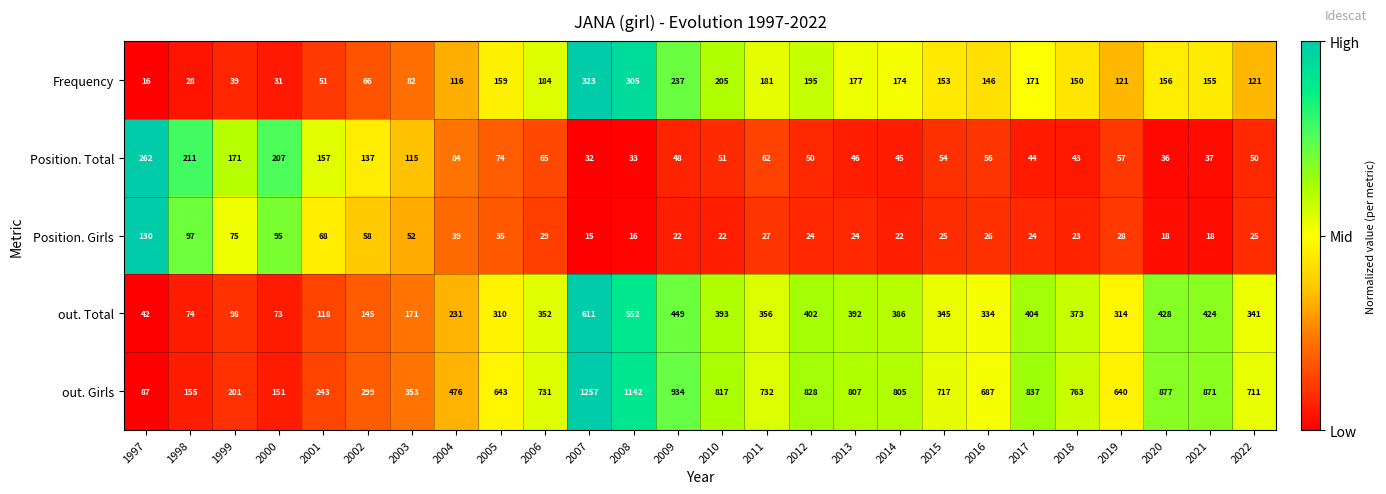

At which category is the sum across all series the highest?

2007